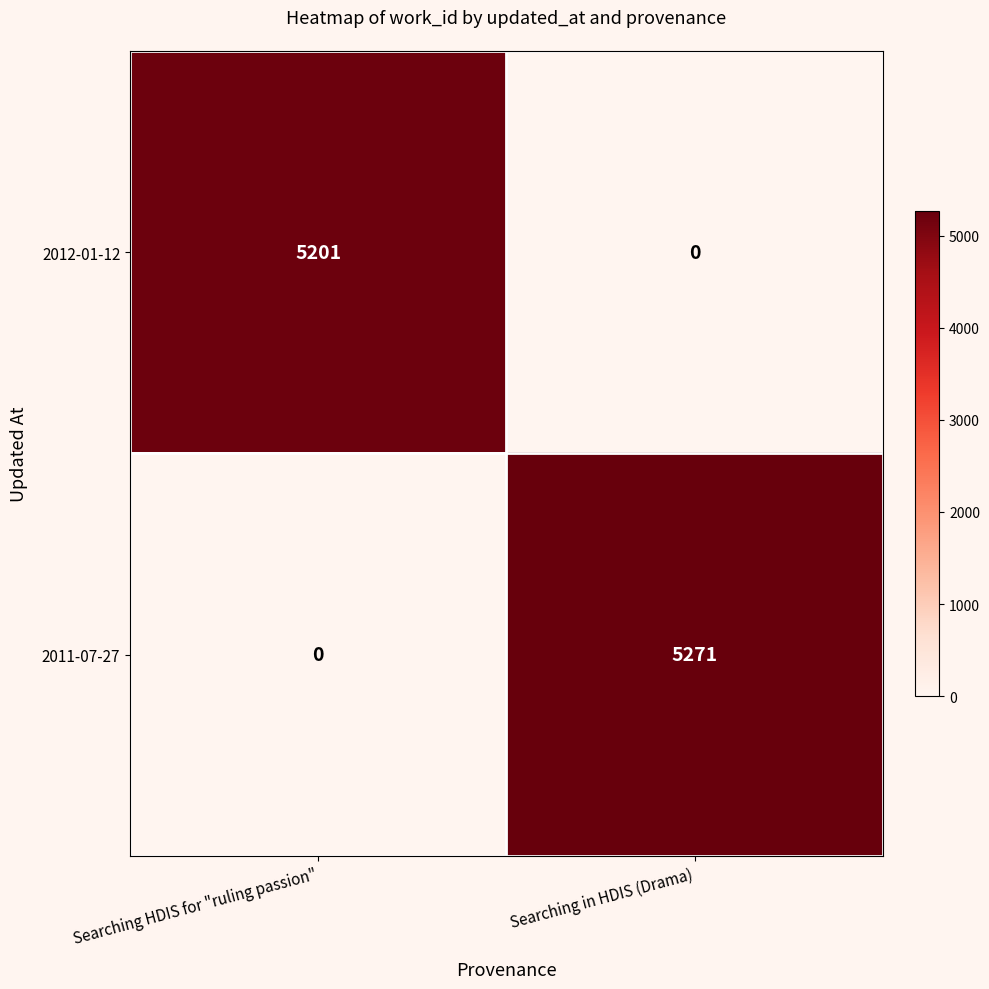

Reading left to right, list all the values displayed in this chart.

2012-01-12: 5201	0
2011-07-27: 0	5271